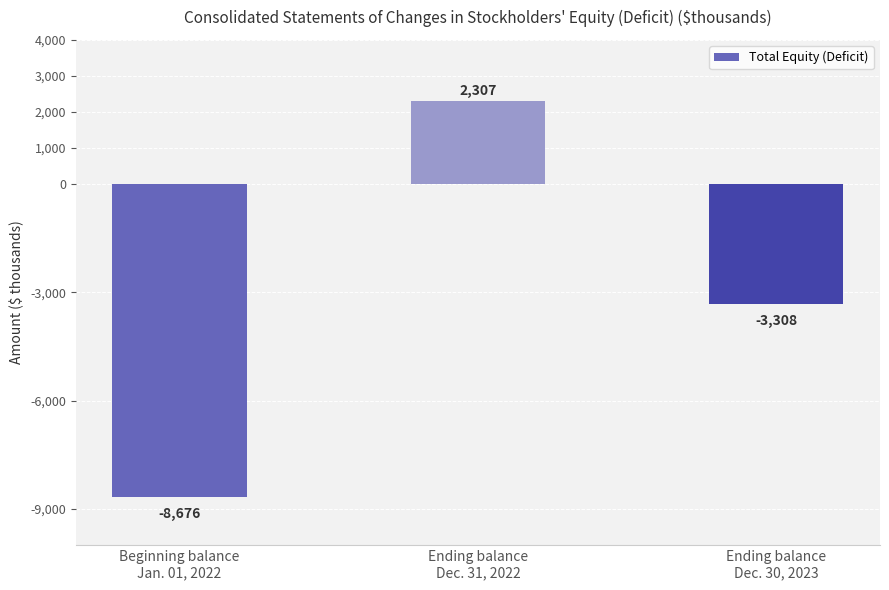

What is the difference between the values at Beginning balance
Jan. 01, 2022 and Ending balance
Dec. 30, 2023?

5368